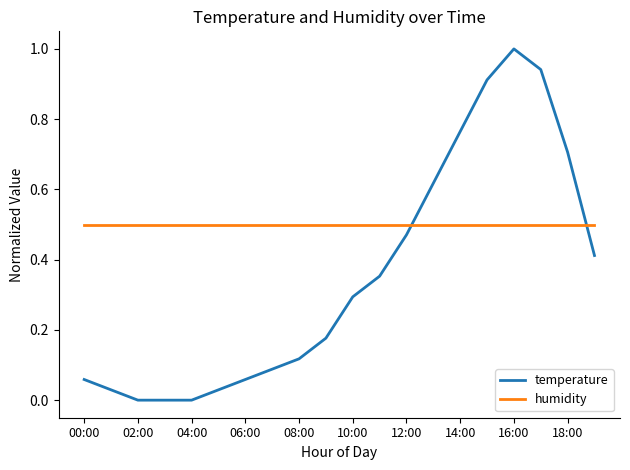

List the series in order of their peak value, lowest first.

humidity, temperature